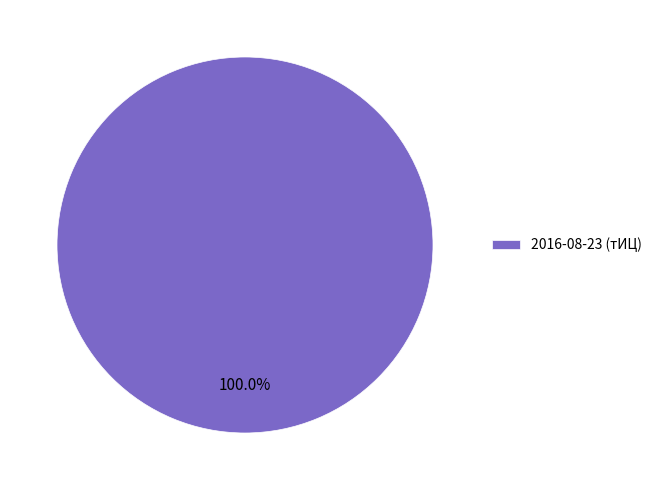

Is there a majority slice in this chart?

Yes